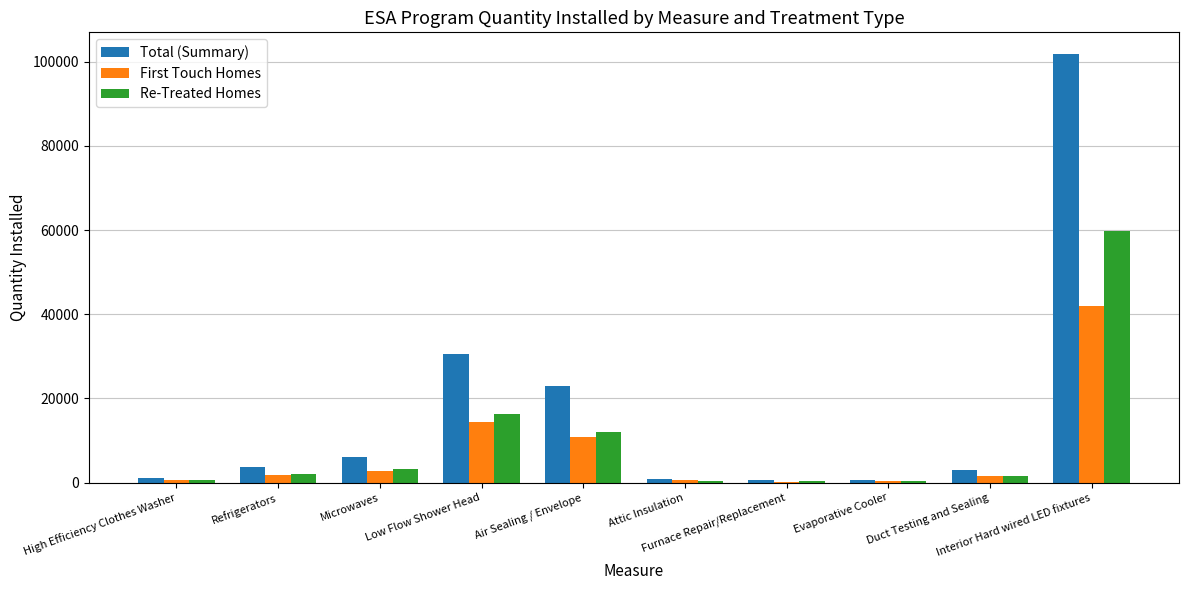

Count the number of categories in the chart.

10